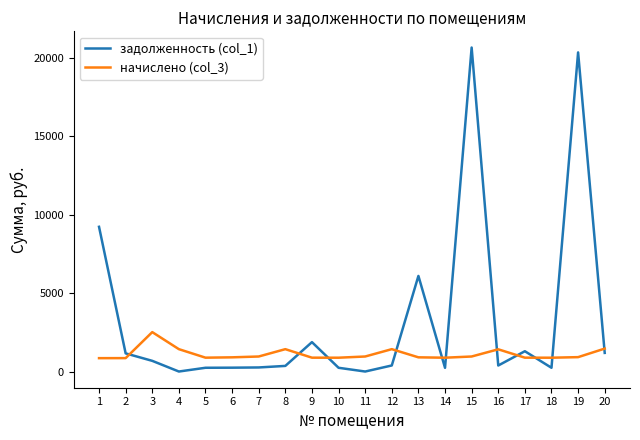

What is the difference between the maximum and minimum values in the начислено (col_3) series?

1660.8